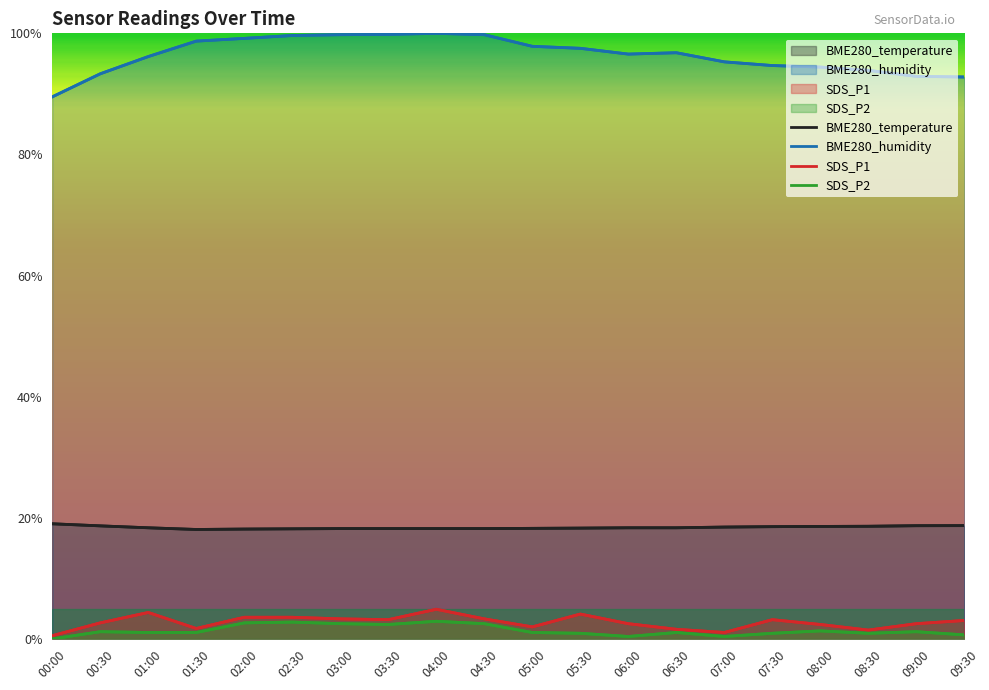

What is the difference between the SDS_P1 values at 00:00 and 01:30?

1.2